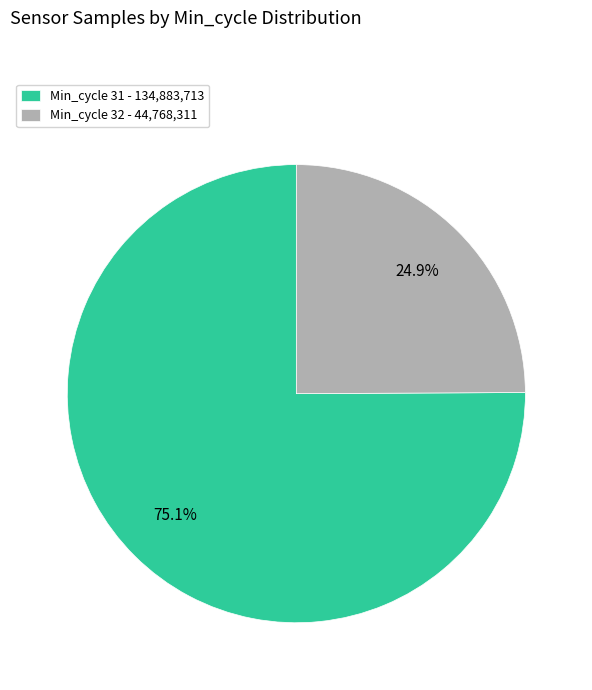

Count the number of slices in the pie.

2